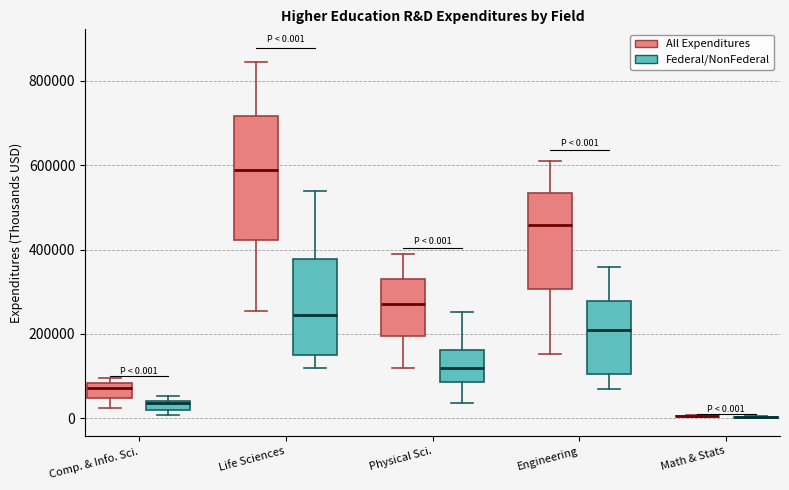

Comparing the boxes themselves (not the whiskers), which one is the tallest?

Life Sciences (All Expenditures)